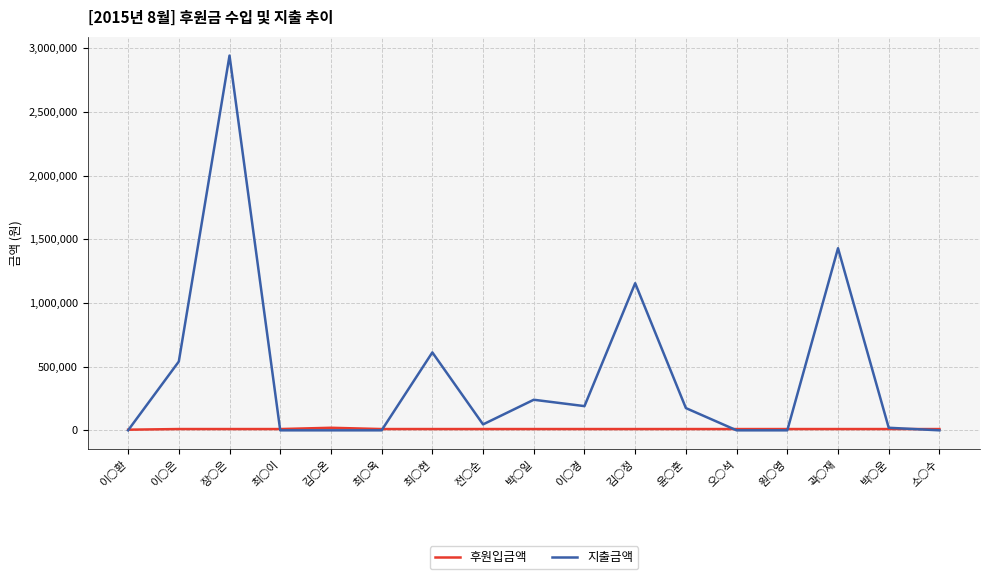

Rank the series by their maximum value, from highest to lowest.

지출금액, 후원입금액